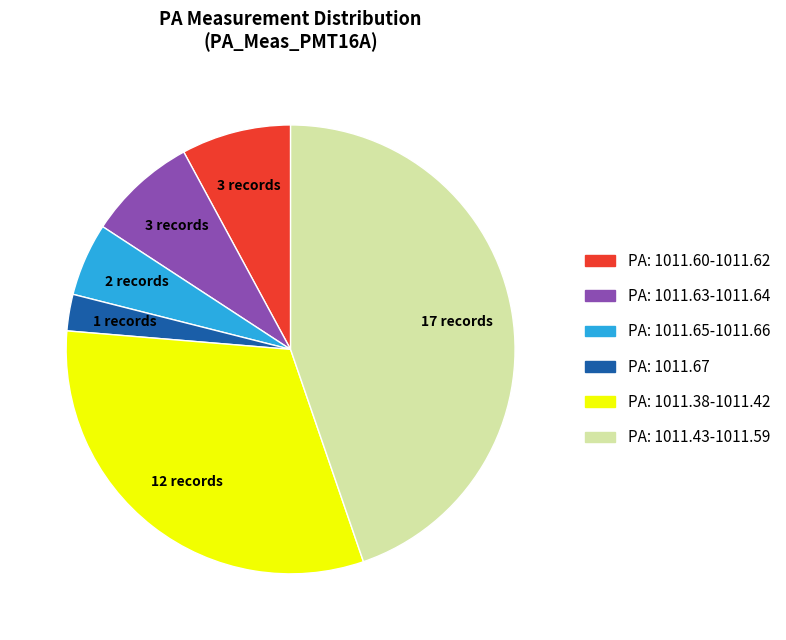

Is there a majority slice in this chart?

No